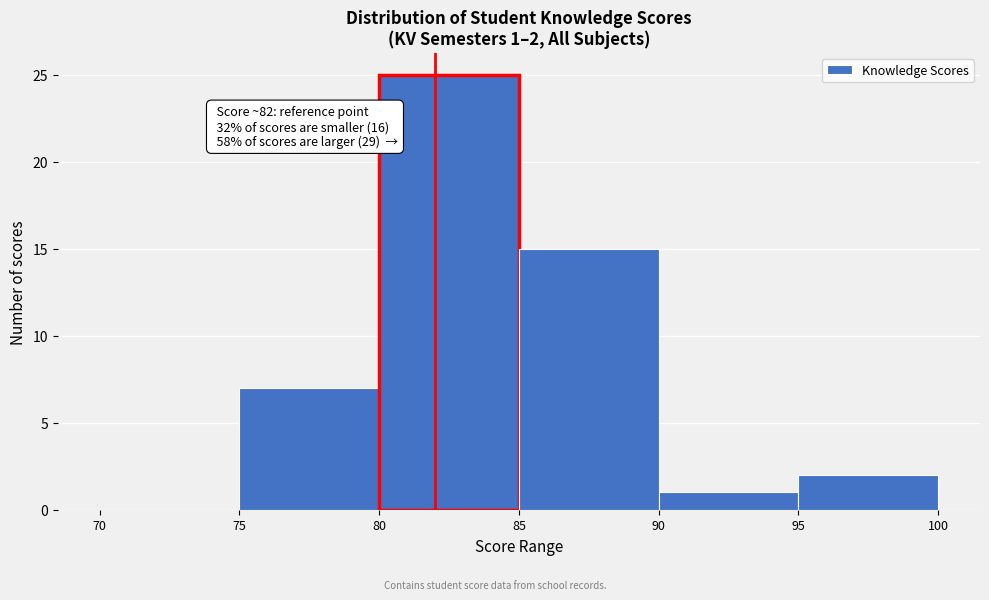

Which range on the x-axis has the tallest bar?

80 to 85